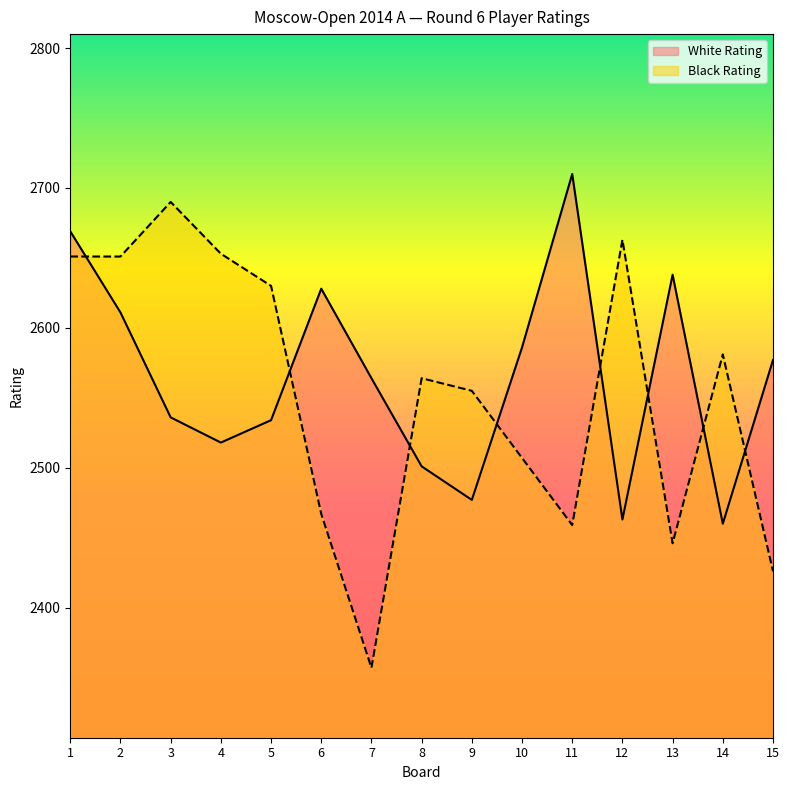

Reading left to right, list all the values displayed in this chart.

White Rating: 2669	2611	2536	2518	2534	2628	2564	2501	2477	2586	2710	2463	2638	2460	2577
Black Rating: 2651	2651	2690	2653	2630	2467	2357	2564	2555	2507	2459	2663	2446	2581	2426